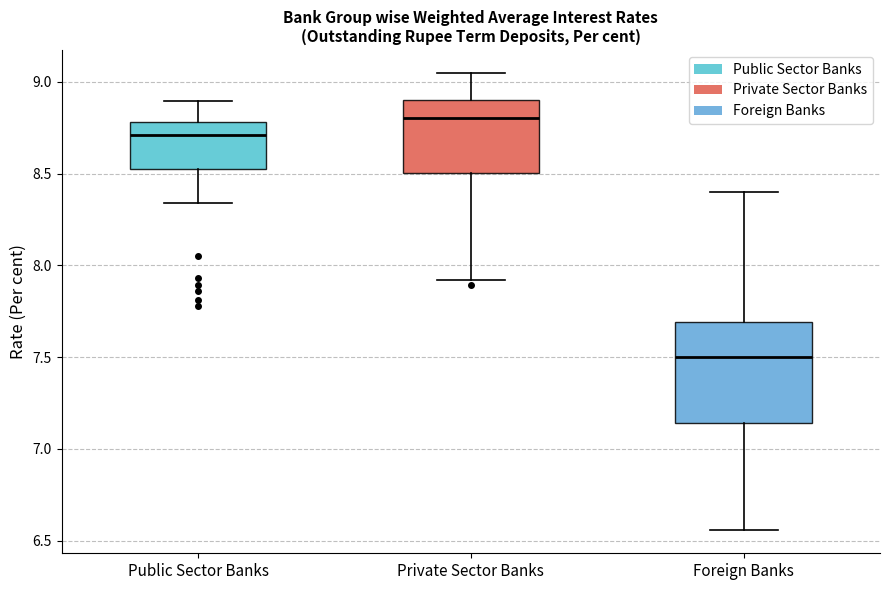

Reading left to right, read every box against the y-axis: the position of its median line, the range the box covers, and the ends of its whiskers. The values are not printed on the chart, so give them approximately, as read against the axis.

Public Sector Banks: median 8.70, box 8.55 to 8.80, whiskers 8.35 to 8.90
Private Sector Banks: median 8.80, box 8.50 to 8.90, whiskers 7.90 to 9.05
Foreign Banks: median 7.50, box 7.15 to 7.70, whiskers 6.55 to 8.40